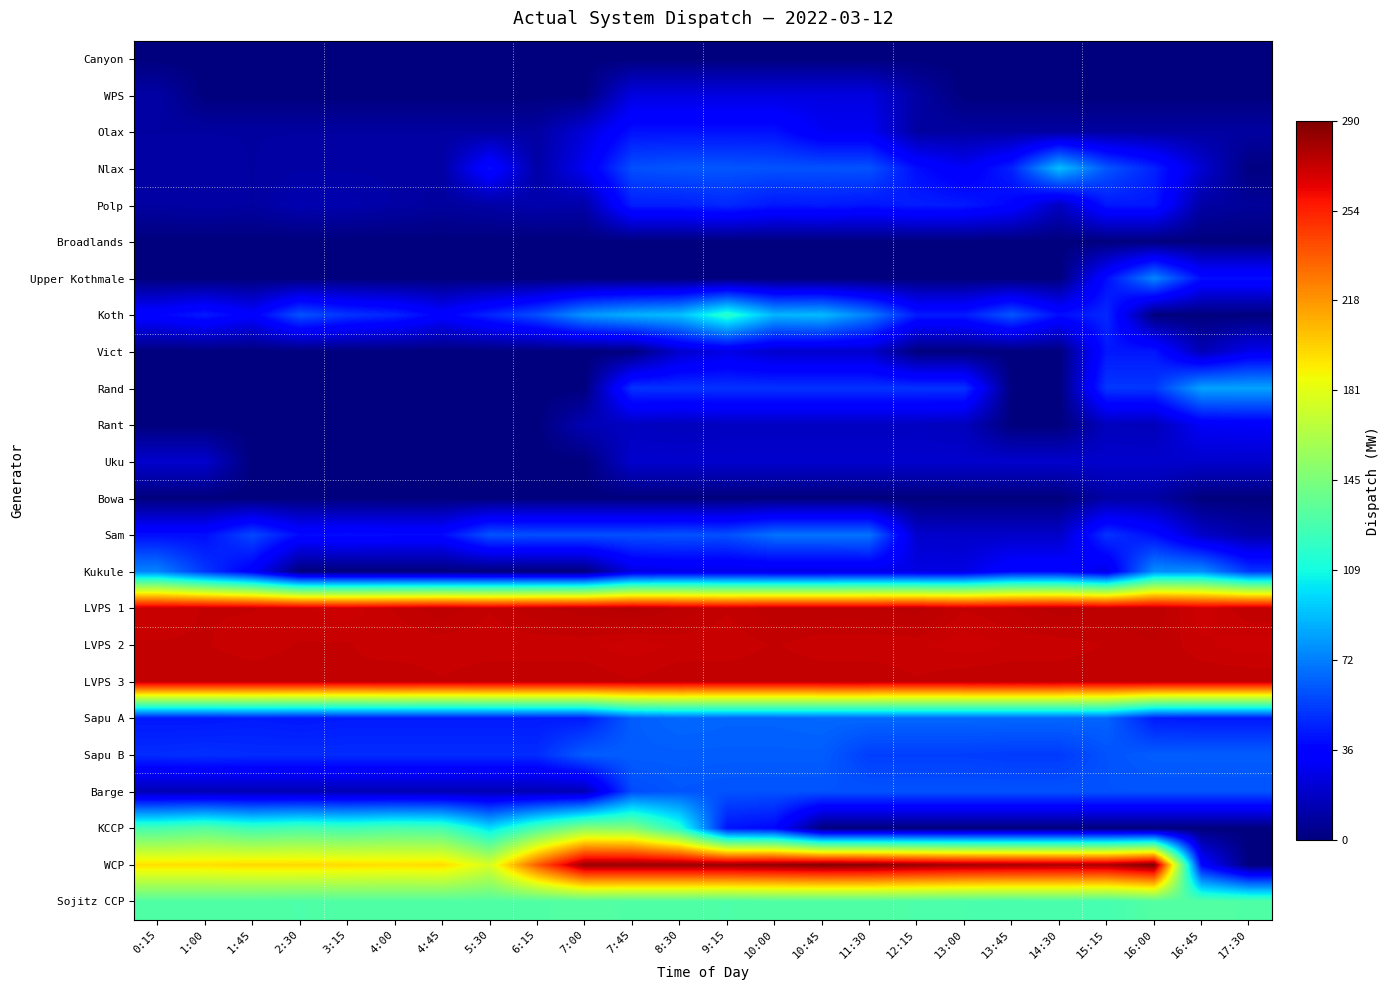

What is the spread (max minus min) of values at 12:15?

283